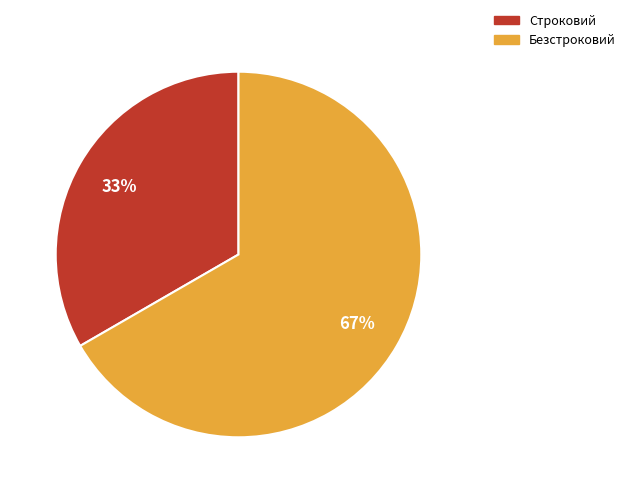

Count the number of slices in the pie.

2